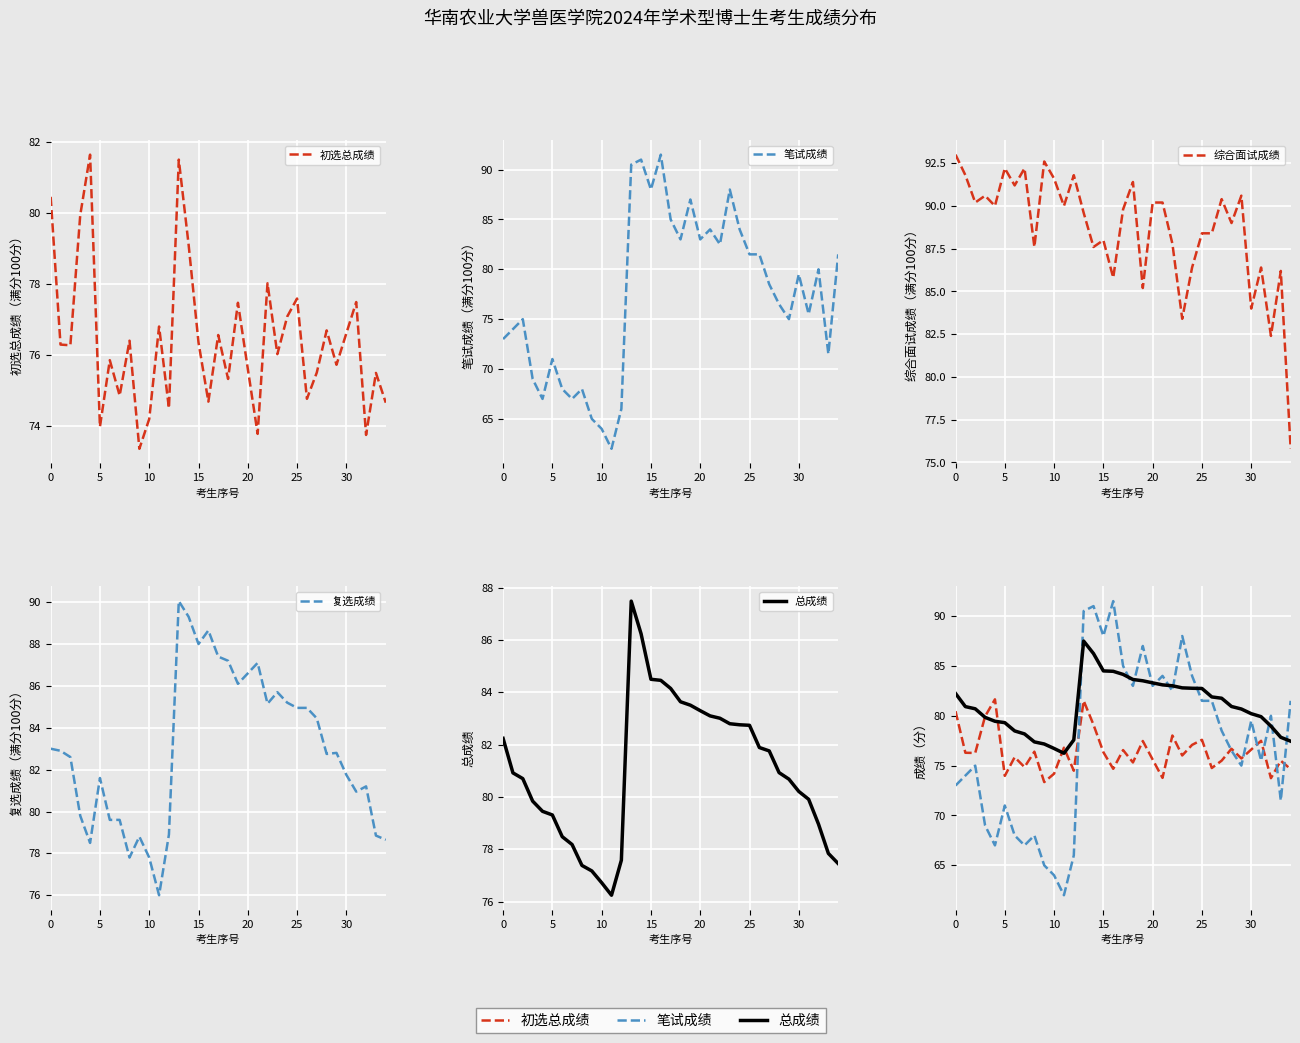

What is the approximate value of 笔试成绩 at 15?

88.0